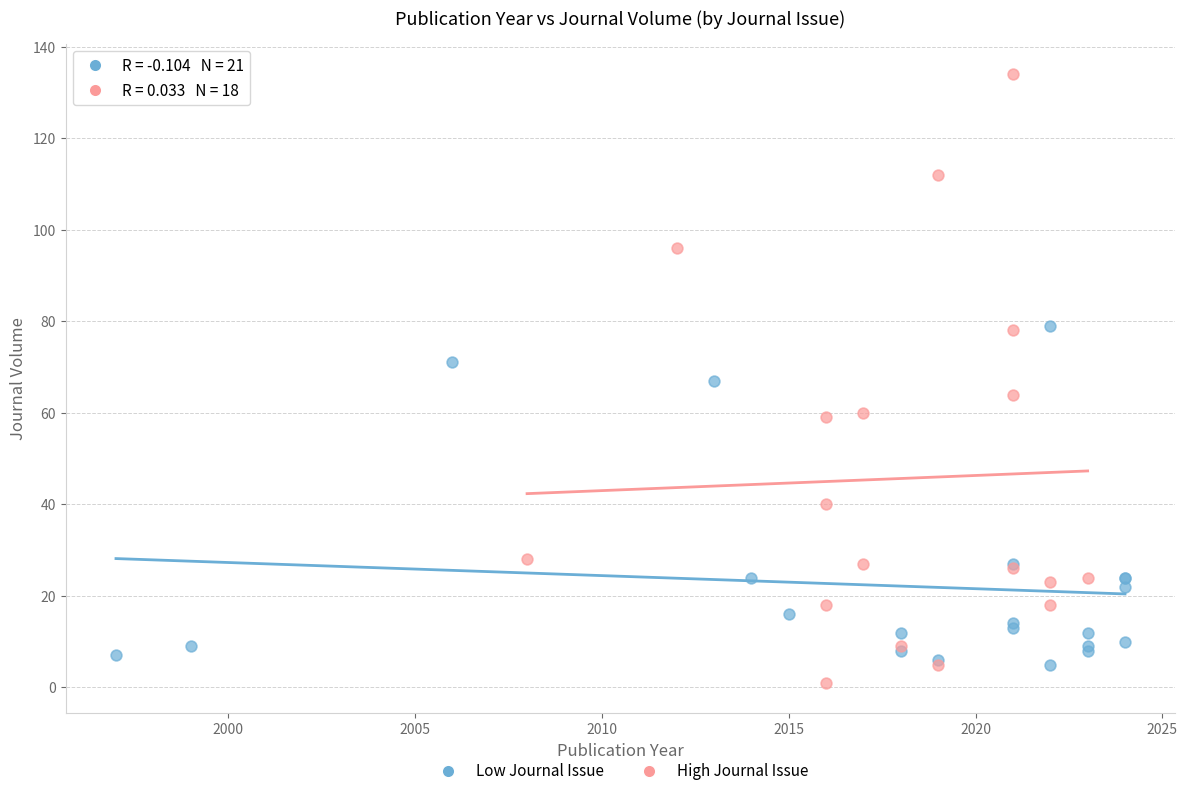

Which series has the largest Y range (max minus min)?

High Journal Issue